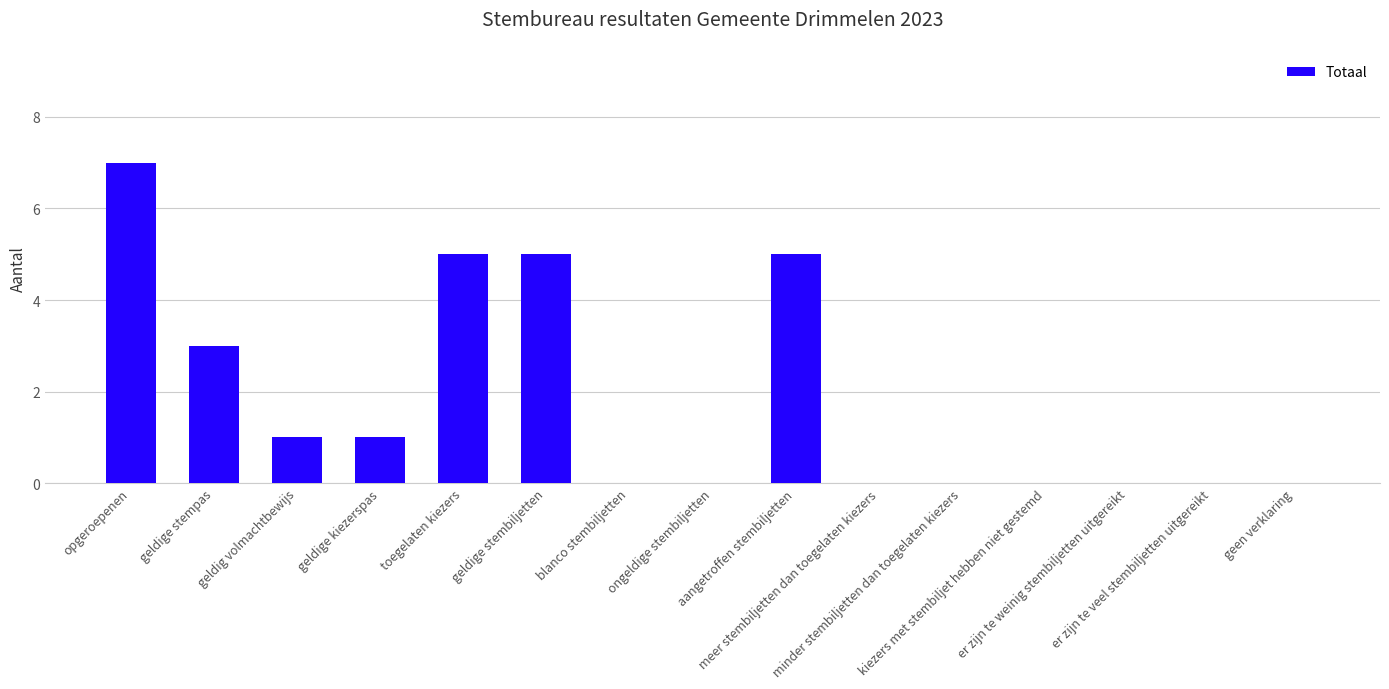

What is the sum of all values?

27